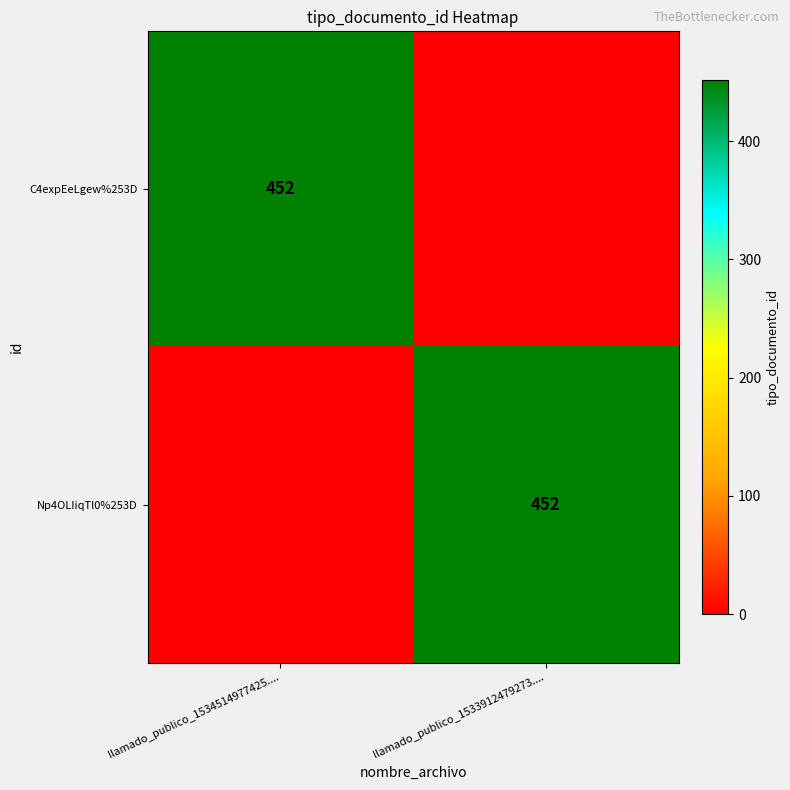

The value of C4expEeLgew%253D at llamado_publico_1534514977425.... is 452. True or false?

True